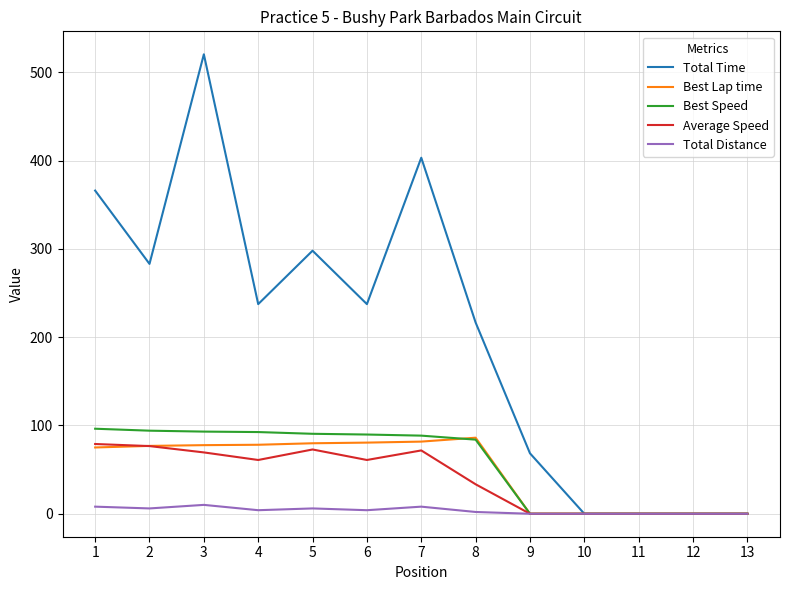

What is the greatest value displayed?

520.6